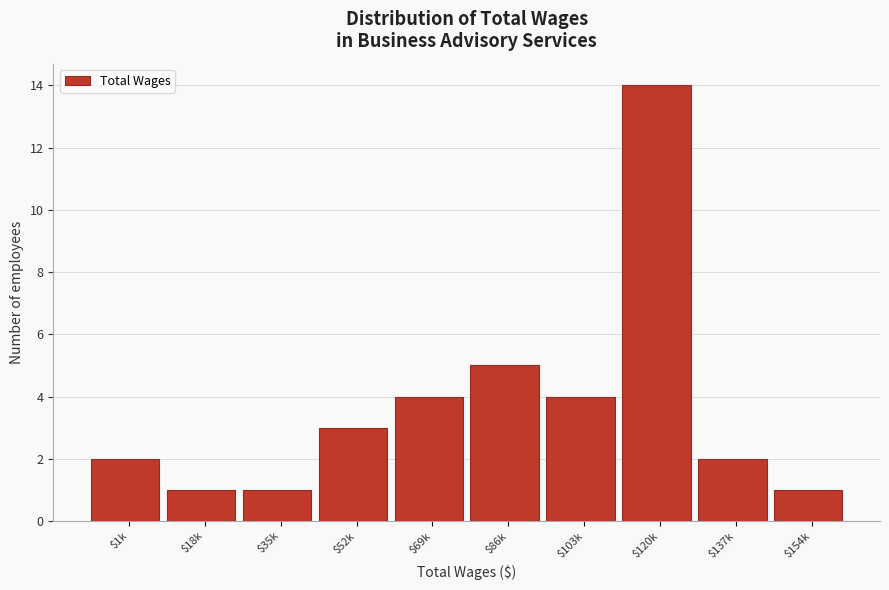

Reading left to right, list all the values displayed in this chart.

2	1	1	3	4	5	4	14	2	1